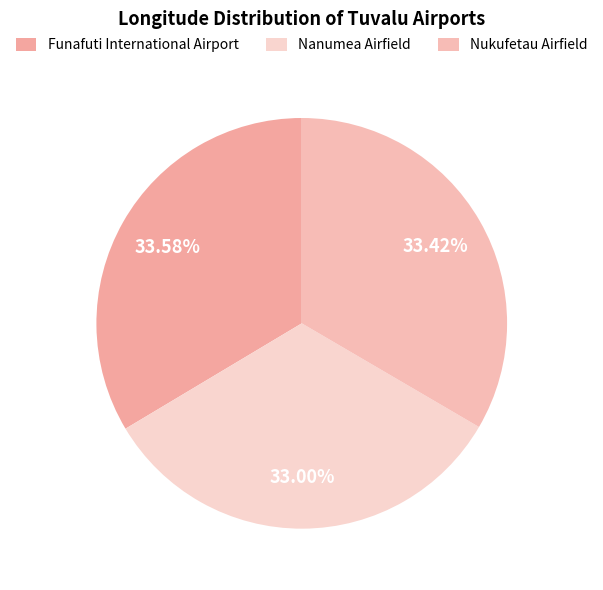

To the nearest percent, what is the difference between the largest and smallest slice percentages?

1%